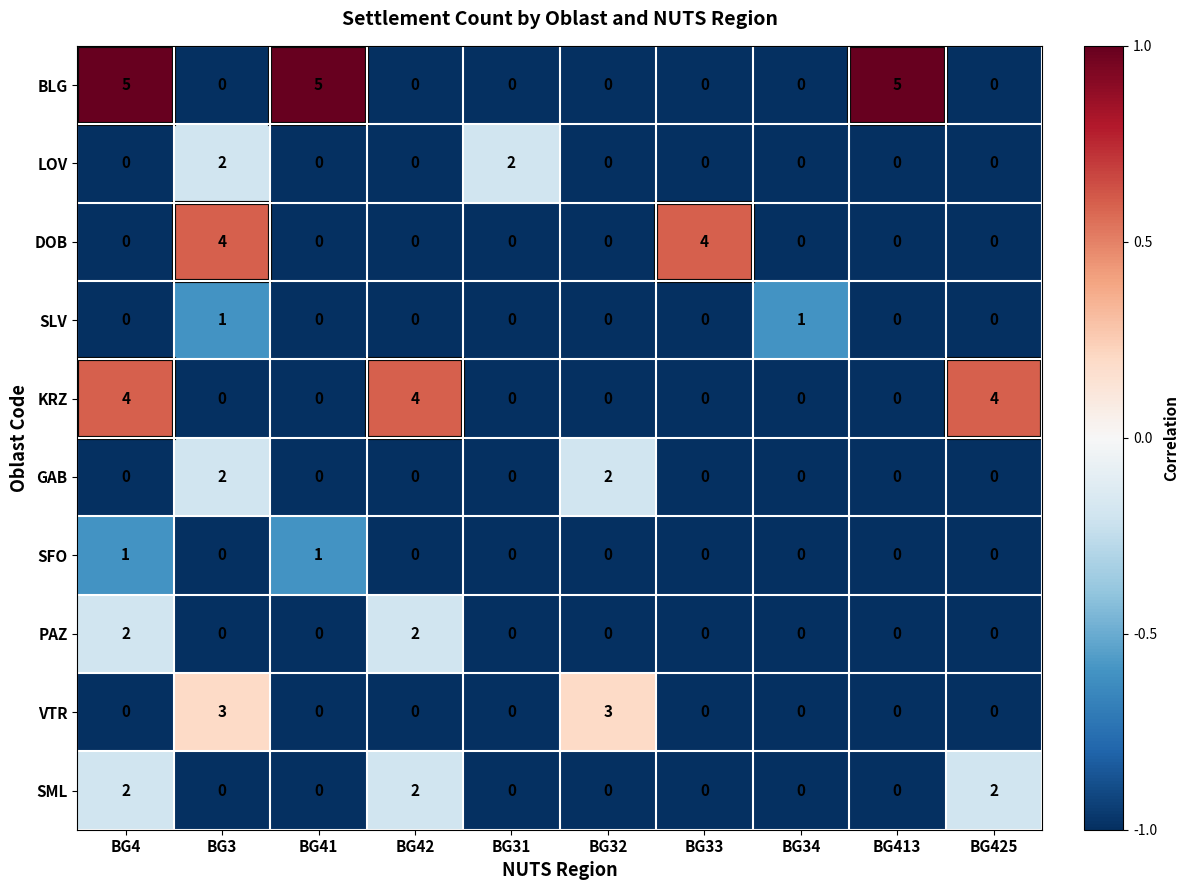

What is the difference between the maximum and second lowest values in the BLG series?

5